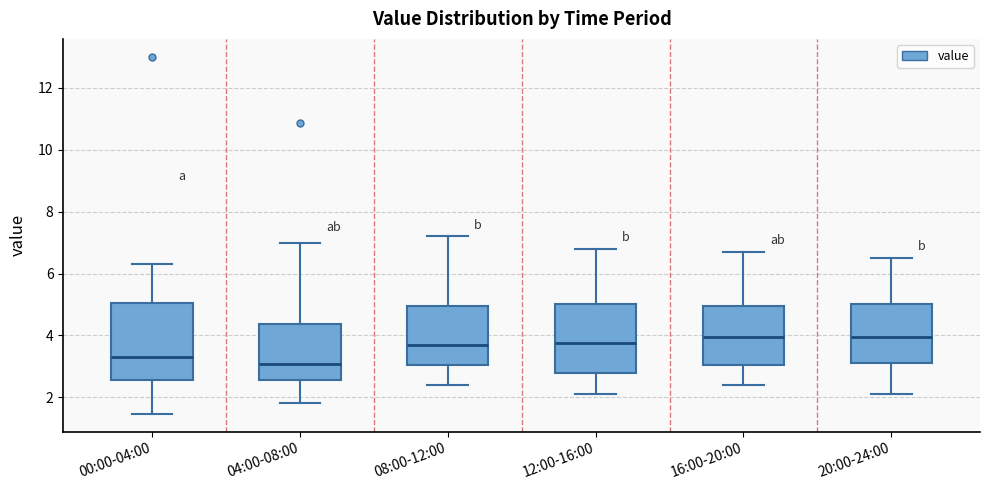

Reading left to right, read every box against the y-axis: the position of its median line, the range the box covers, and the ends of its whiskers. The values are not printed on the chart, so give them approximately, as read against the axis.

00:00-04:00: median 3.4, box 2.6 to 5.0, whiskers 1.4 to 6.4
04:00-08:00: median 3.0, box 2.6 to 4.4, whiskers 1.8 to 7.0
08:00-12:00: median 3.8, box 3.0 to 5.0, whiskers 2.4 to 7.2
12:00-16:00: median 3.8, box 2.8 to 5.0, whiskers 2.2 to 6.8
16:00-20:00: median 4.0, box 3.0 to 5.0, whiskers 2.4 to 6.8
20:00-24:00: median 4.0, box 3.2 to 5.0, whiskers 2.2 to 6.6